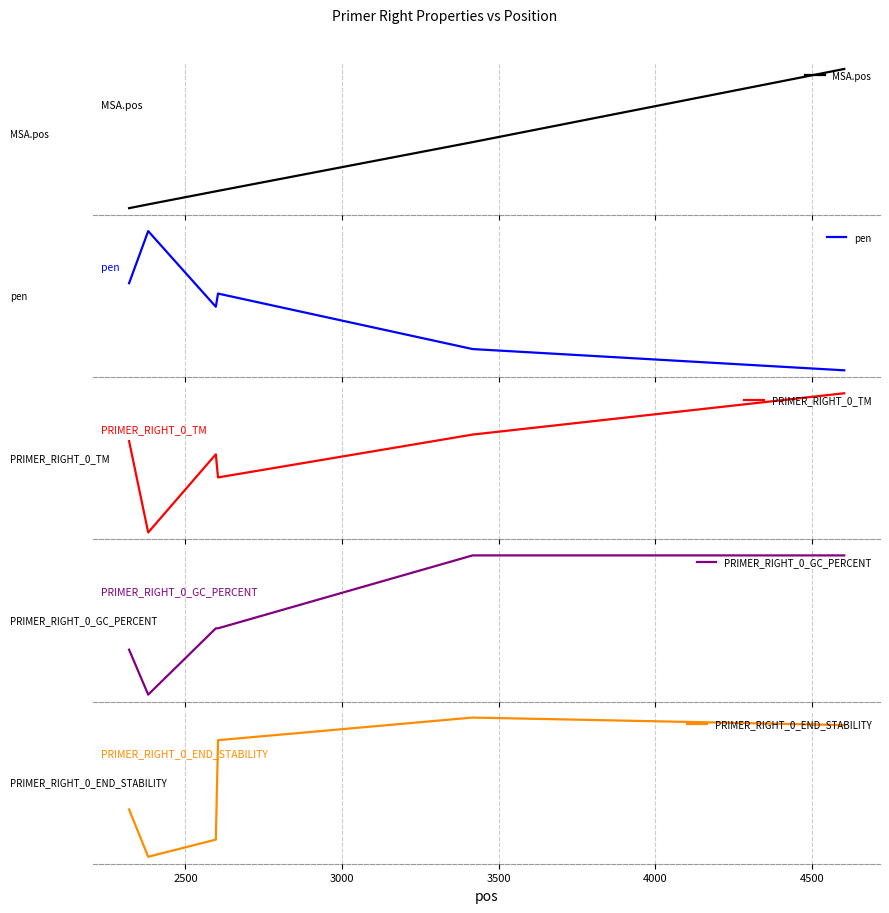

Between 3000 and 4000, which series saw the biggest shift?

MSA.pos